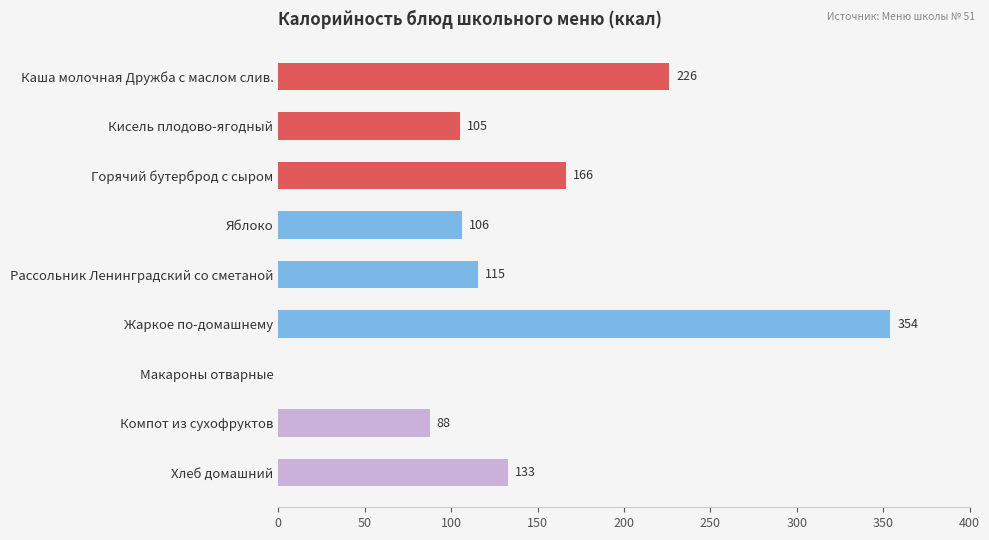

What is the maximum value shown in the chart?

354.2